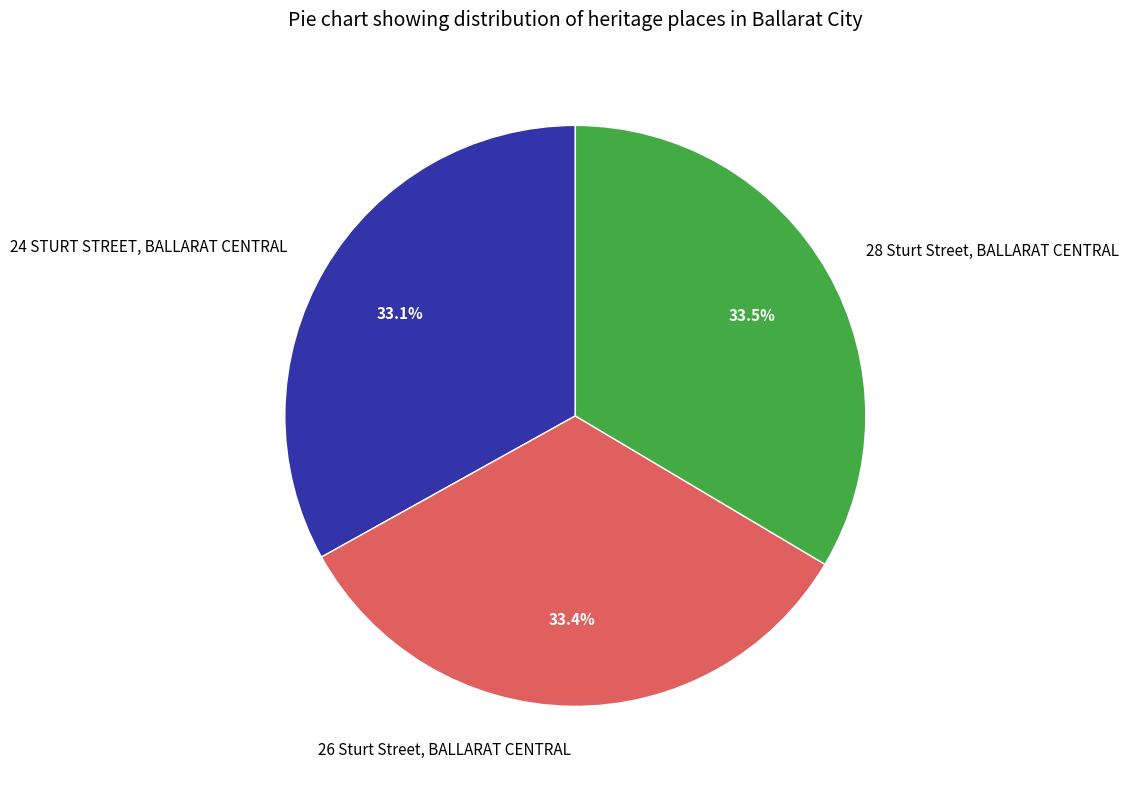

To the nearest percent, what is the combined percentage of 28 Sturt Street, BALLARAT CENTRAL and 26 Sturt Street, BALLARAT CENTRAL?

67%